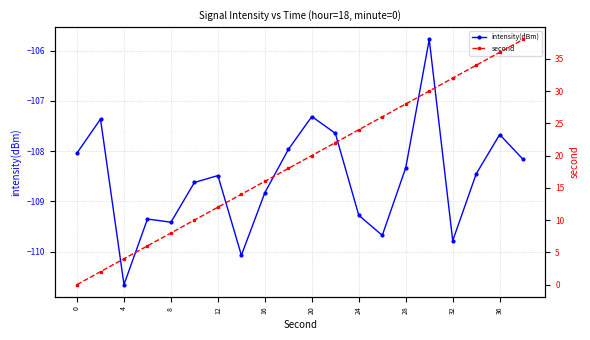

What are all the series names shown in the legend?

intensity(dBm), second